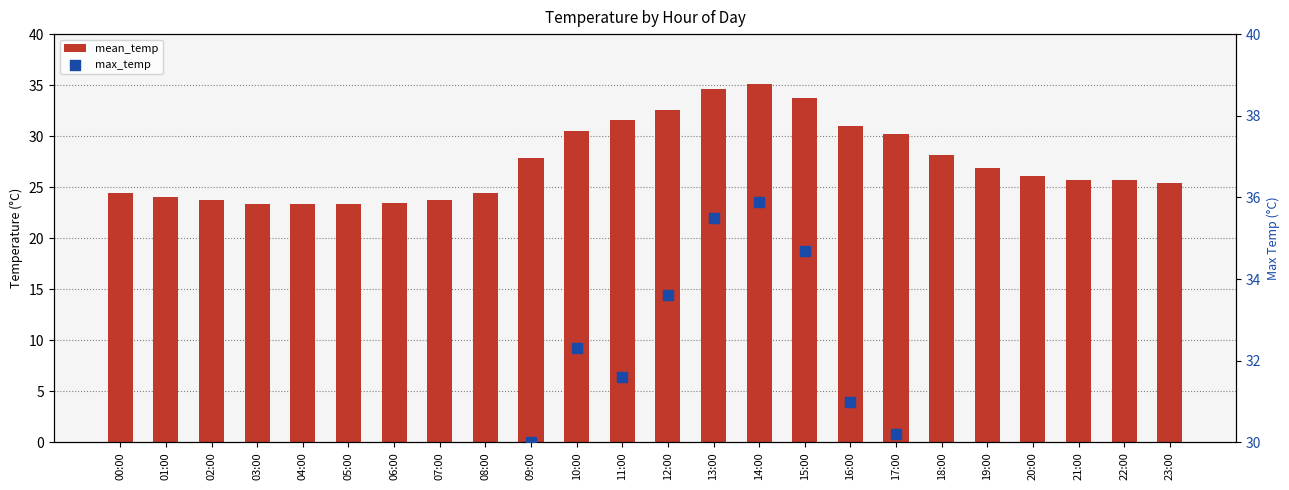

What are all the series names shown in the legend?

mean_temp, max_temp